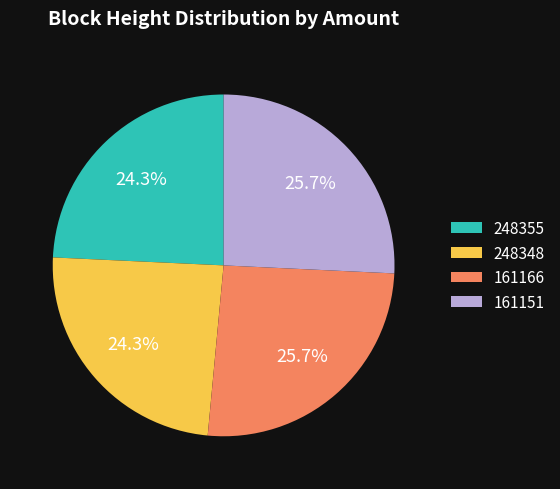

What percentage is NOT represented by 161166?

74.3%